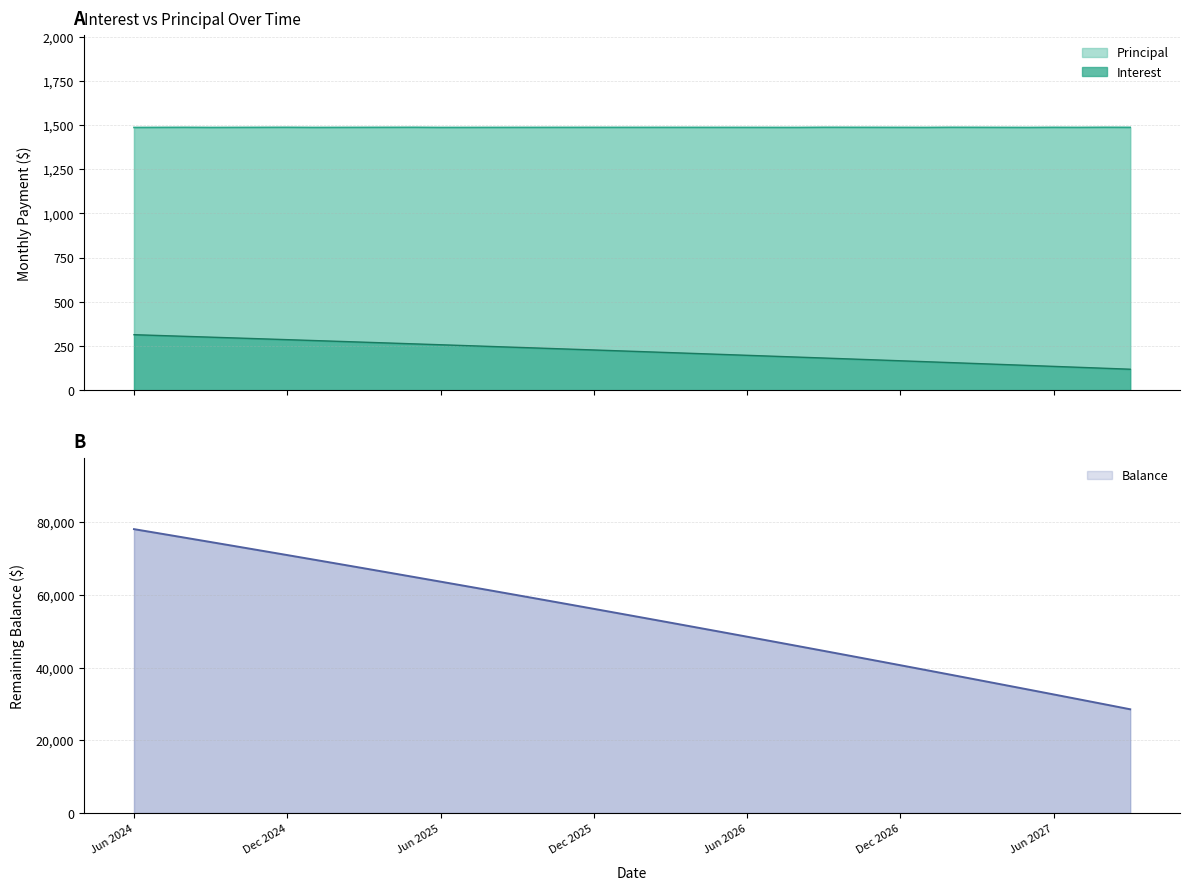

The Interest series shows 272.0 at Sep 2026. True or false?

False